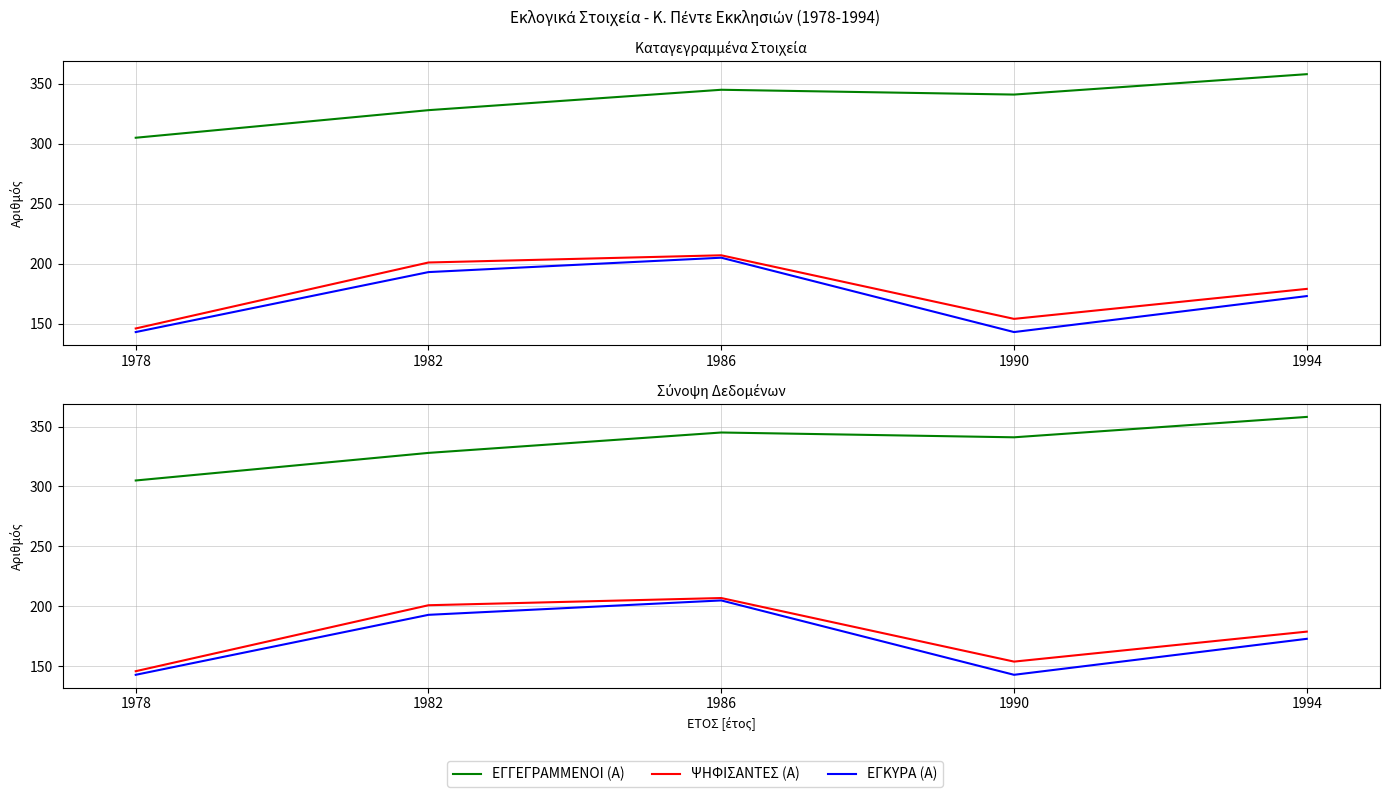

What is the total value across all series at 1986?

757